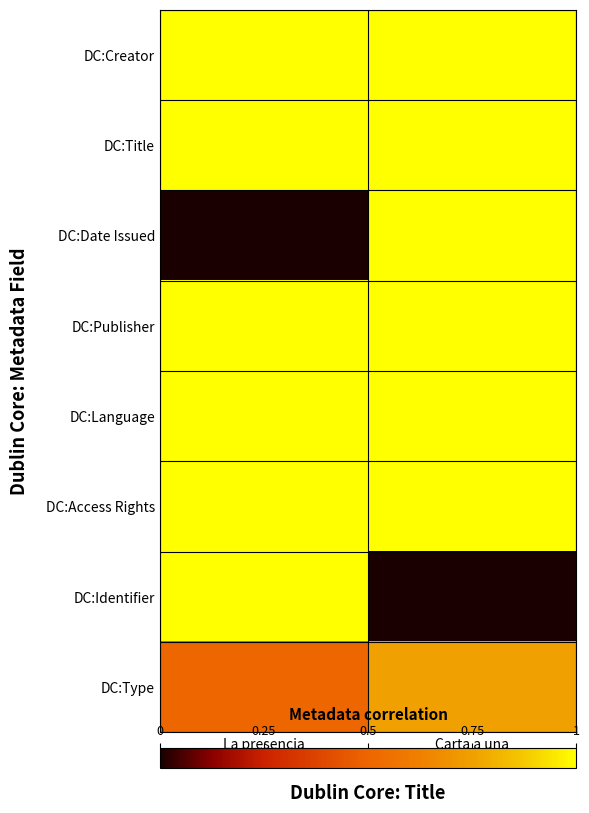

Reading left to right, extract all data points from this chart.

DC:Creator: La presencia
China en Mexico=1.0	Carta a una
notable profesora=1.0
DC:Title: La presencia
China en Mexico=1.0	Carta a una
notable profesora=1.0
DC:Date Issued: La presencia
China en Mexico=0.0	Carta a una
notable profesora=1.0
DC:Publisher: La presencia
China en Mexico=1.0	Carta a una
notable profesora=1.0
DC:Language: La presencia
China en Mexico=1.0	Carta a una
notable profesora=1.0
DC:Access Rights: La presencia
China en Mexico=1.0	Carta a una
notable profesora=1.0
DC:Identifier: La presencia
China en Mexico=1.0	Carta a una
notable profesora=0.0
DC:Type: La presencia
China en Mexico=0.5	Carta a una
notable profesora=0.8